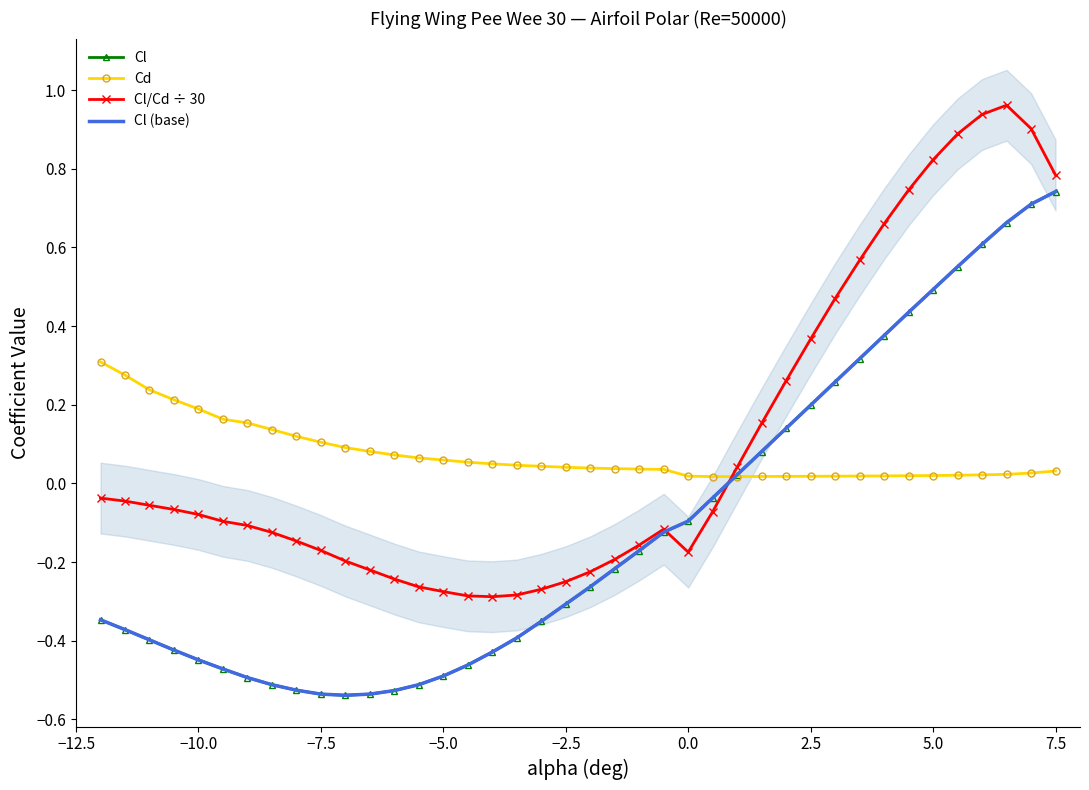

Which series ends up on top after the final intersection of Cd and Cl (base)?

Cl (base)